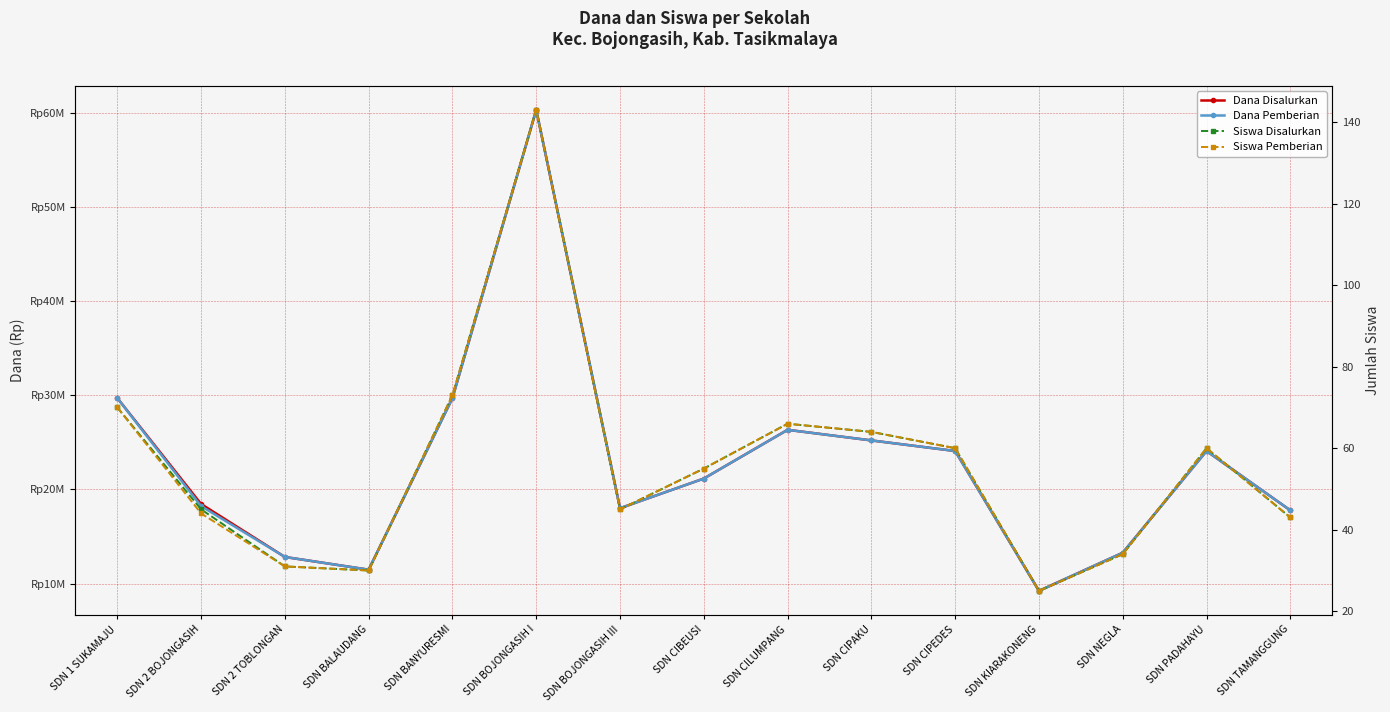

What is the average value of the Dana Pemberian series?

22755000